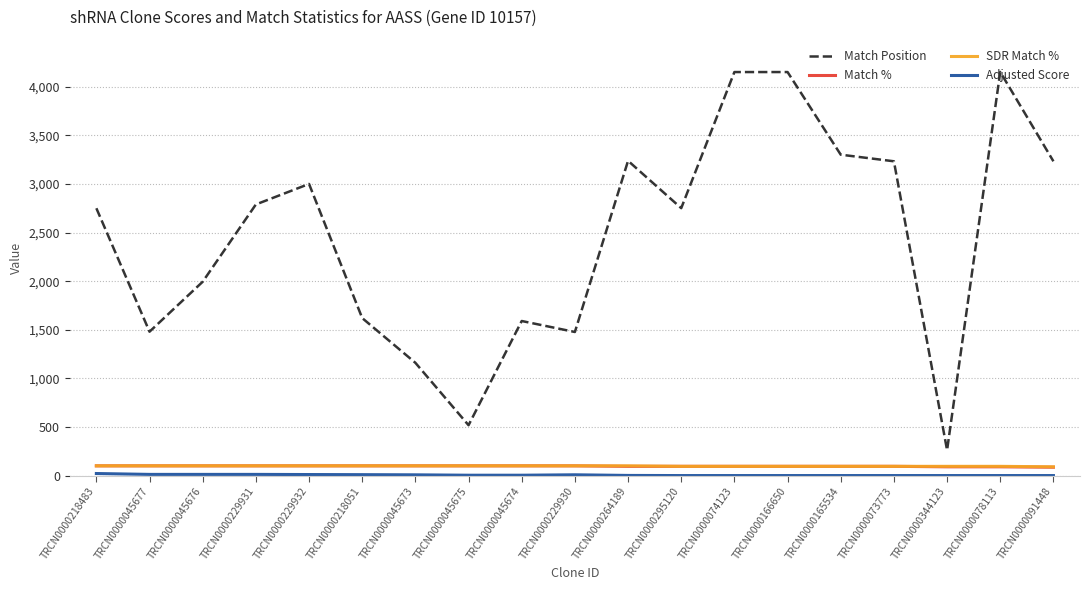

At how many categories does at least one series exceed 238?

19